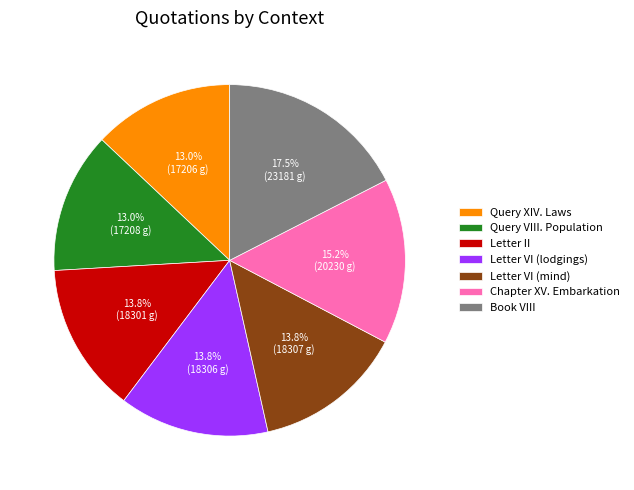

Is Book VIII the majority of the pie?

No